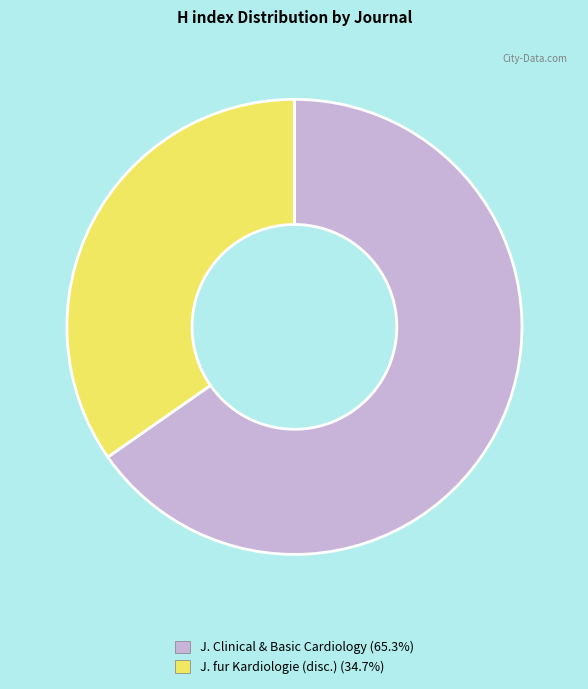

Is there a majority slice in this chart?

Yes